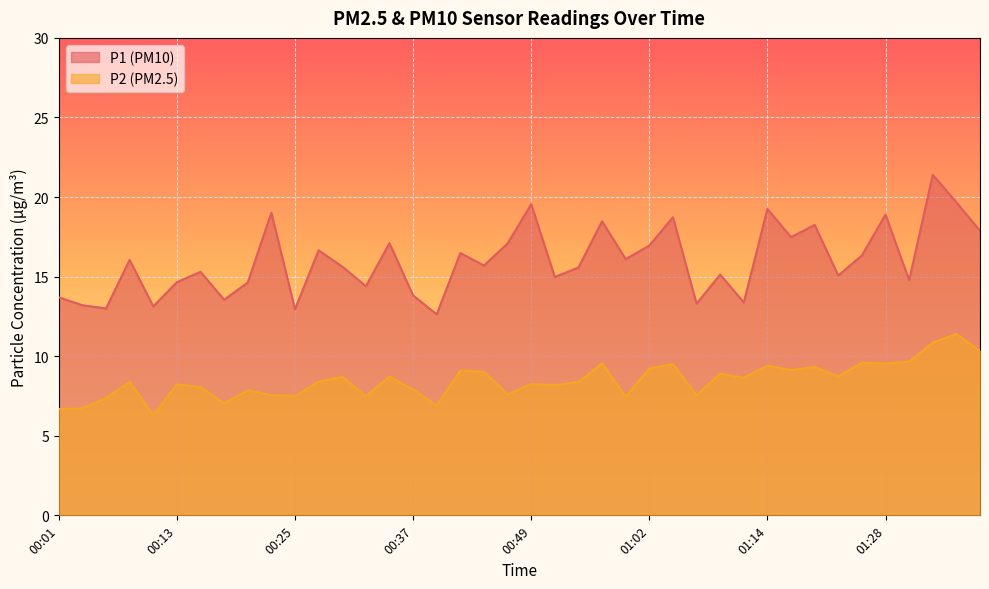

Which category has the lowest value across all series?

00:11